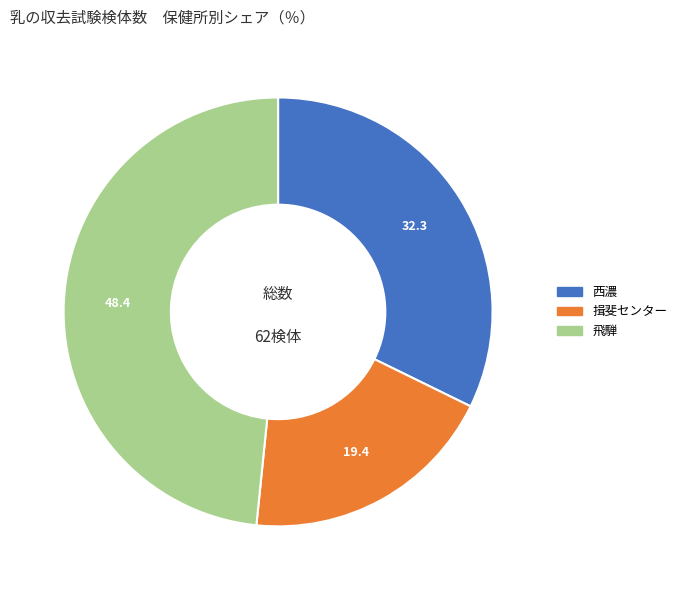

The 揖斐センター slice represents 34% of the pie. True or false?

False